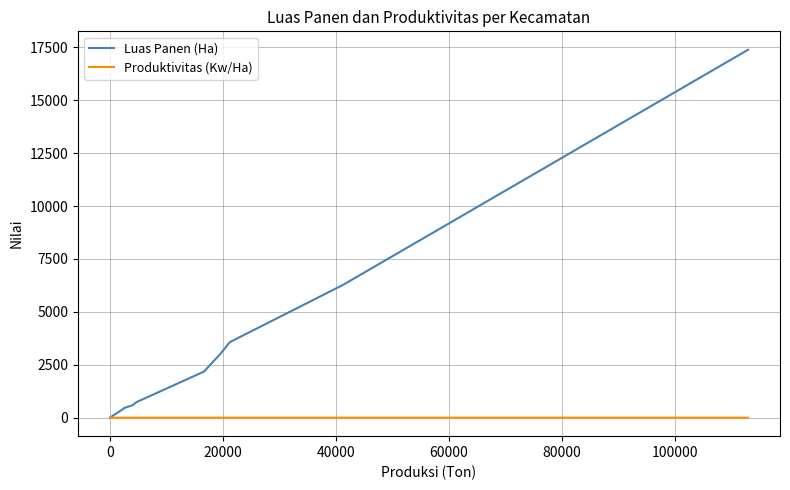

What is the difference between the maximum and minimum values in the Produktivitas (Kw/Ha) series?

3.5